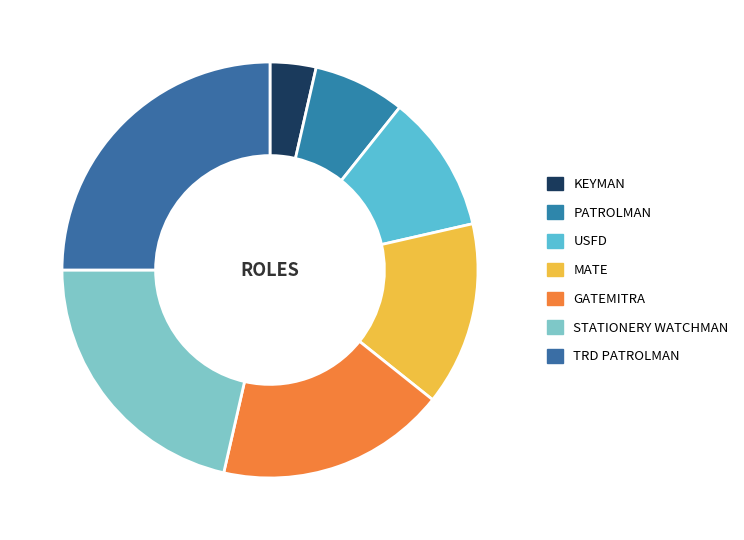

What is the change in value from GATEMITRA to STATIONERY WATCHMAN?

+1